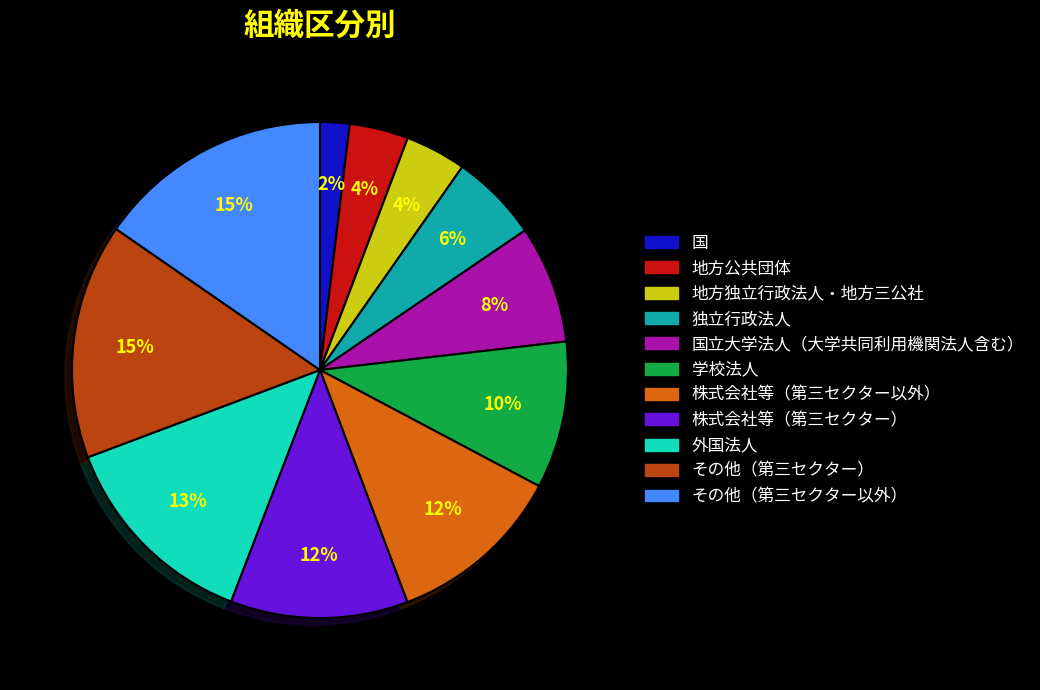

To the nearest percent, what is the average slice percentage?

9%